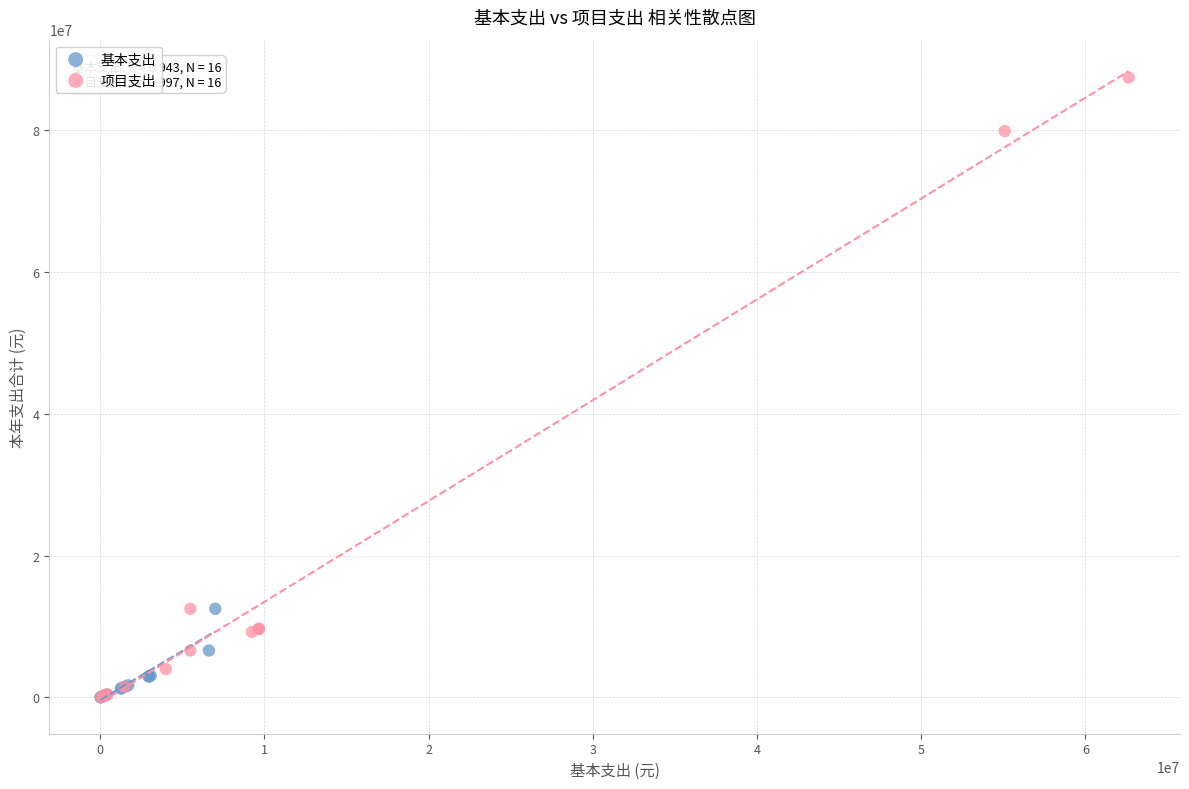

Which series has the largest Y range (max minus min)?

项目支出